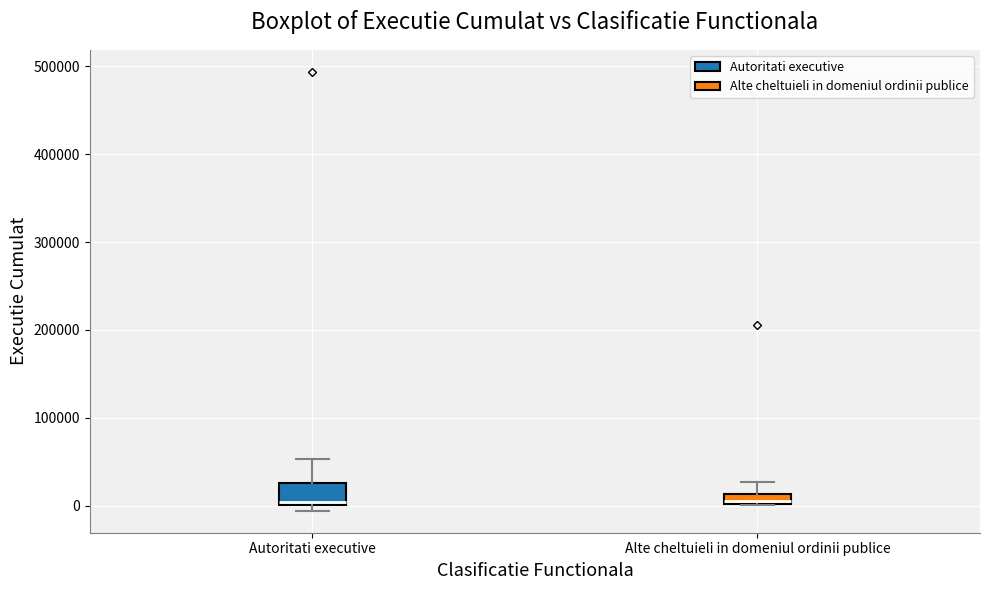

Comparing the boxes themselves (not the whiskers), which one is the tallest?

Autoritati executive